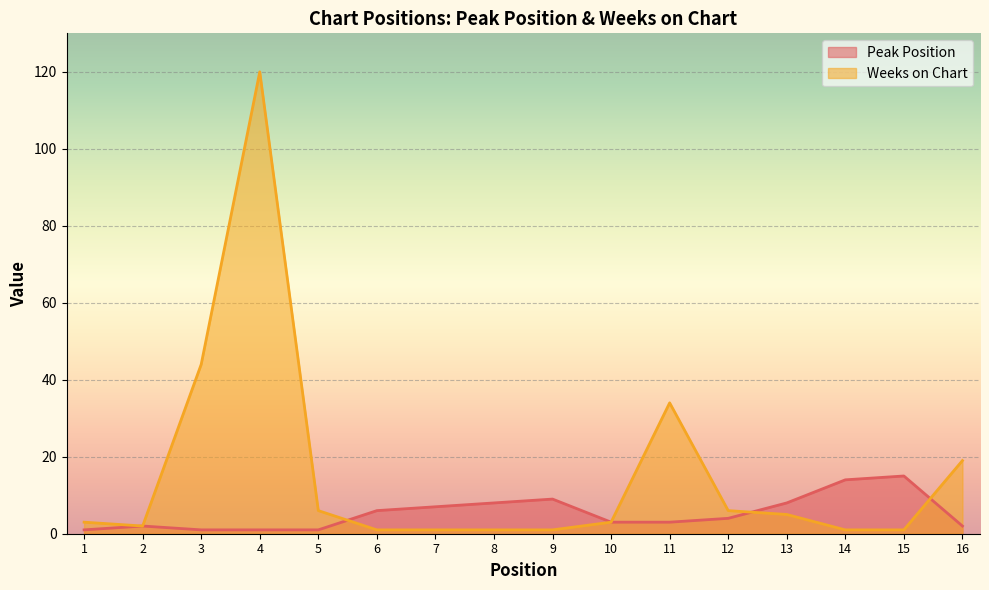

What is the spread (max minus min) of values at 8?

7